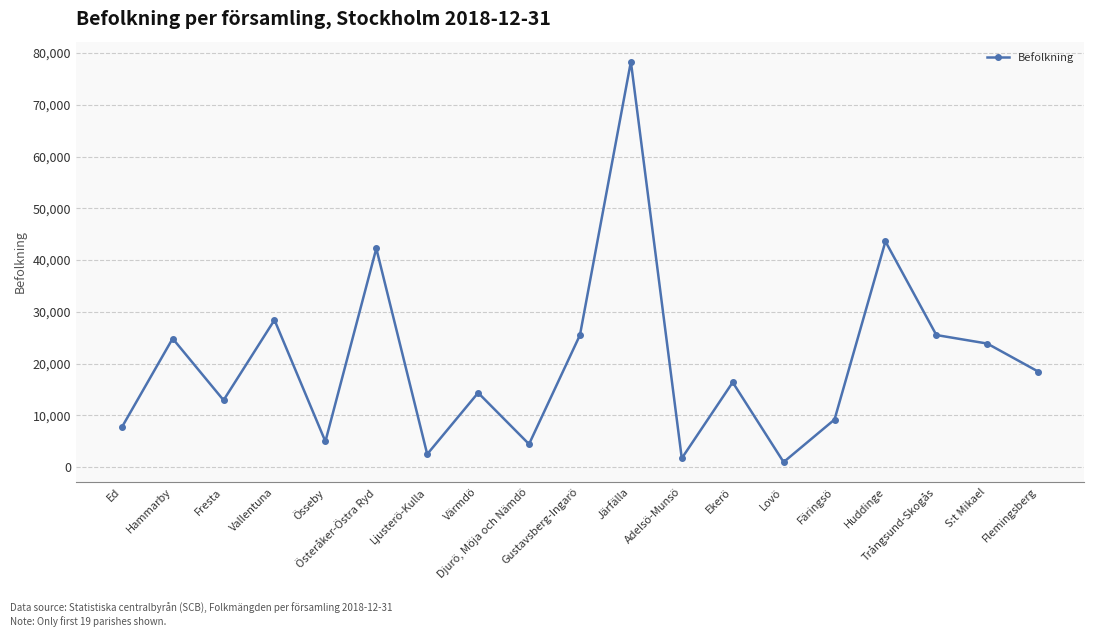

How many values are below 16396?

9